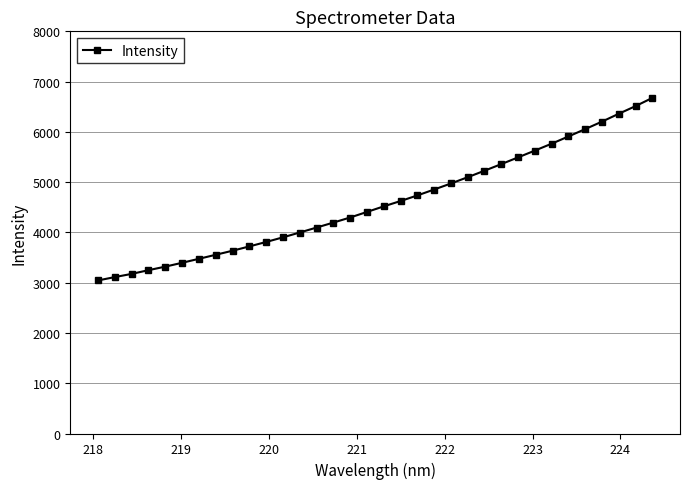

How many data points are less than 4518?

17